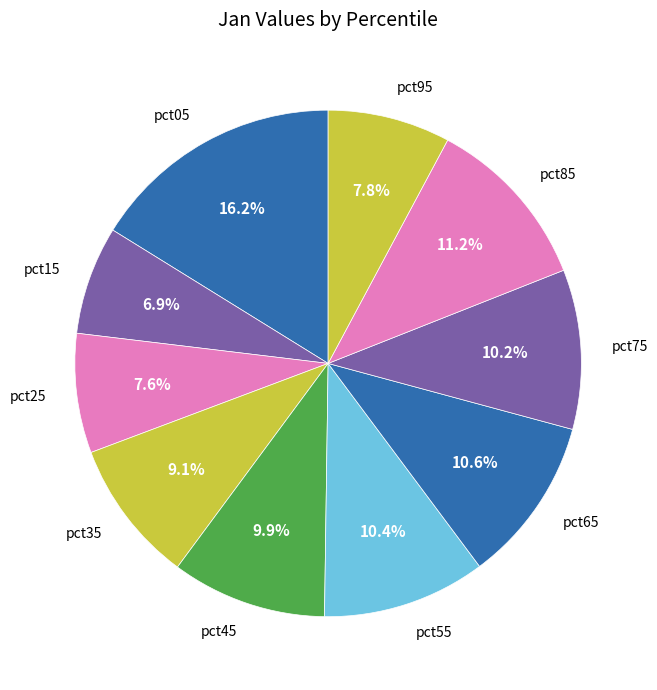

Which slice is the smallest?

pct15